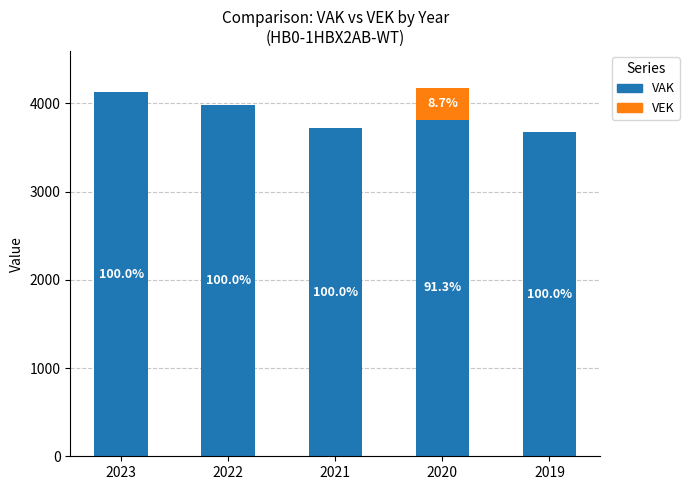

Is it true that VEK (above VAK) equals -226 at 2022?

False